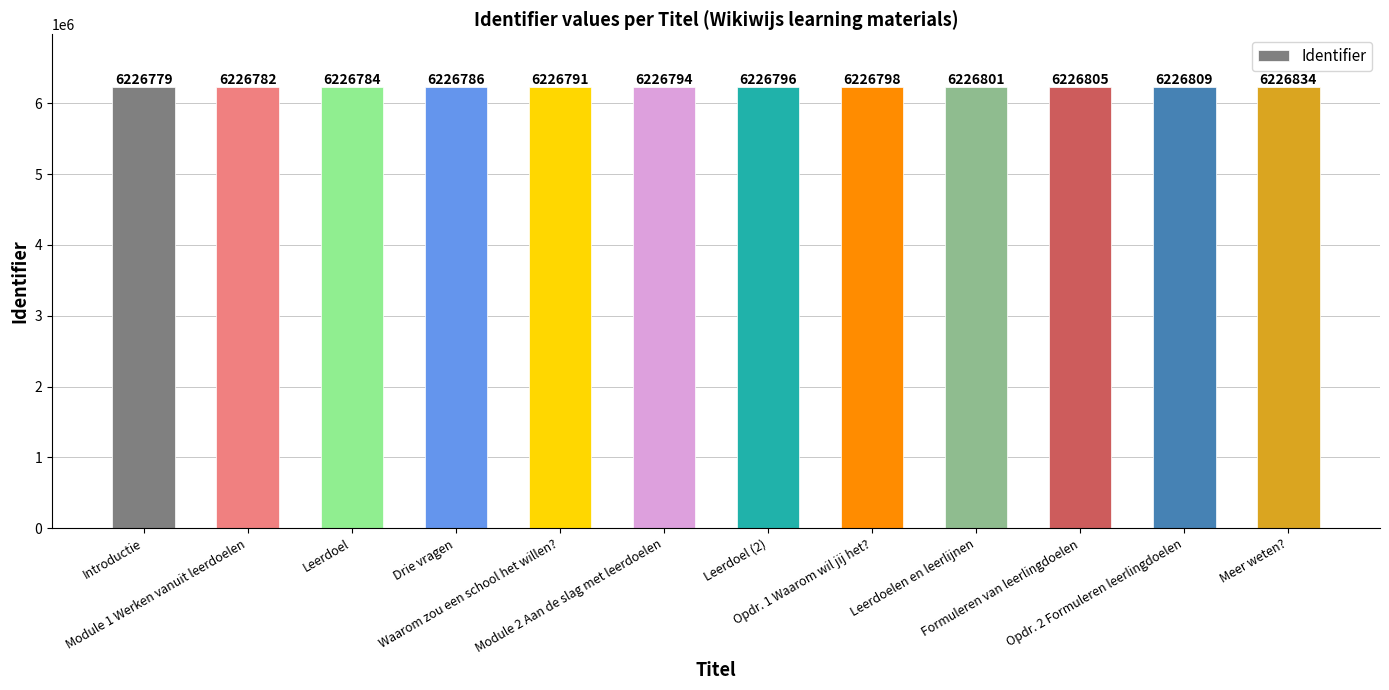

How many data points does each series have?

12